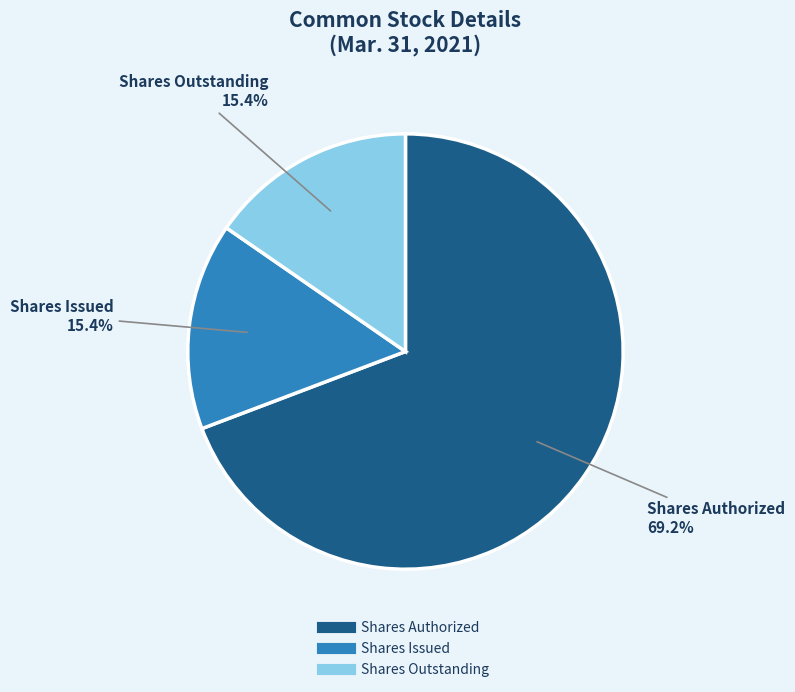

Is there any slice that represents more than half of the pie?

Yes